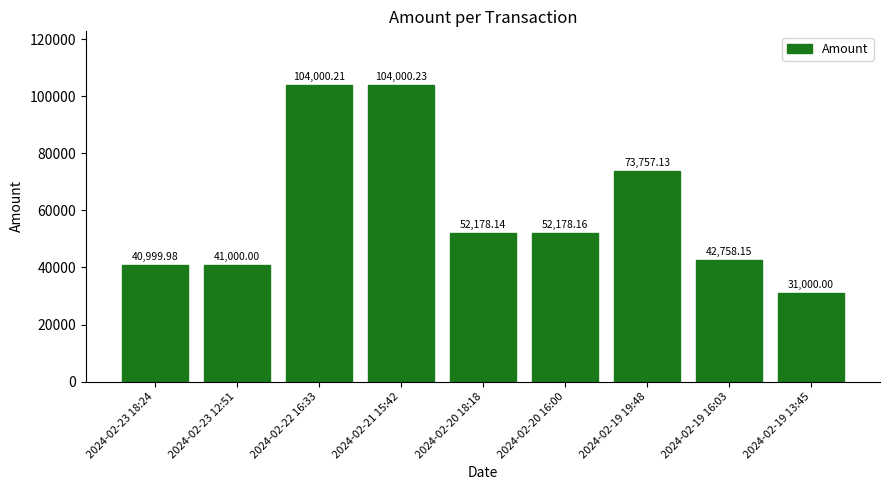

Does the chart contain any negative values?

No